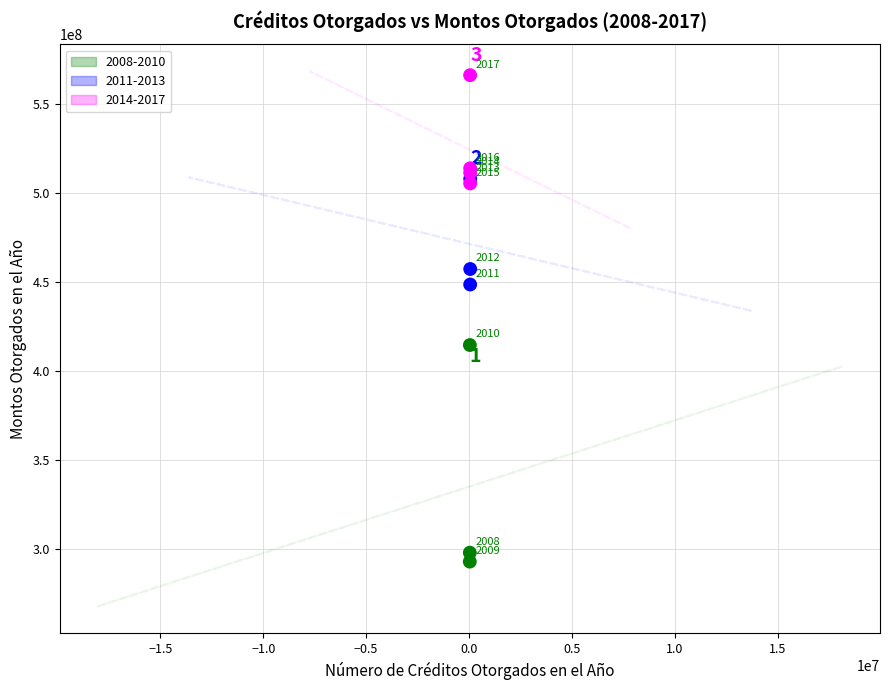

What Y value in the scatter plot is closest to 429541905?

414555931